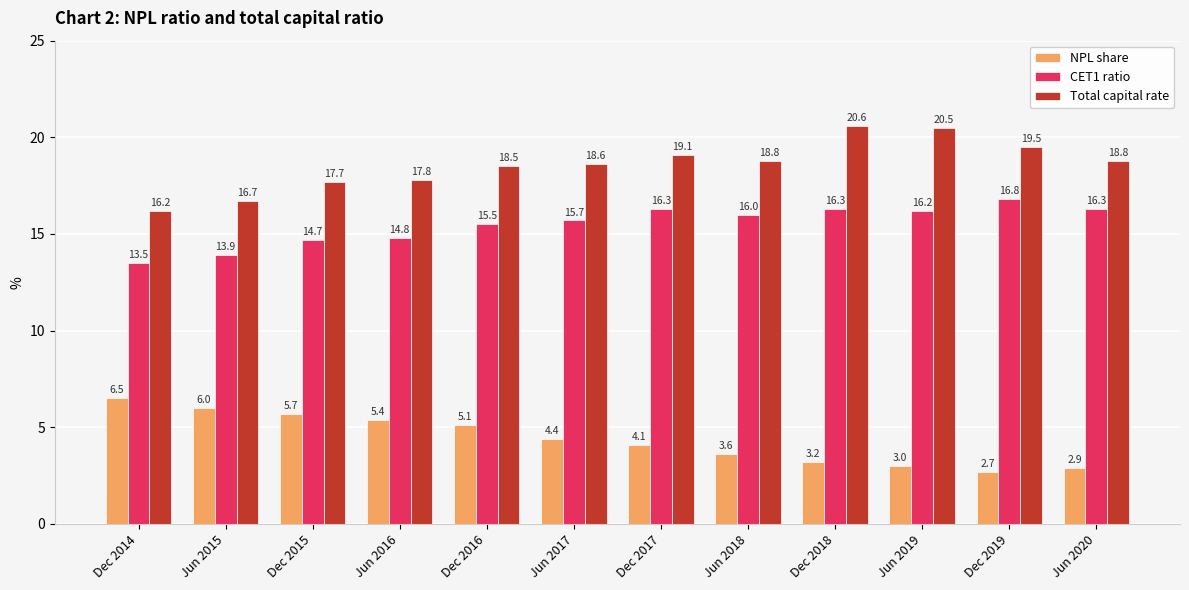

How many bars are there in each group?

3